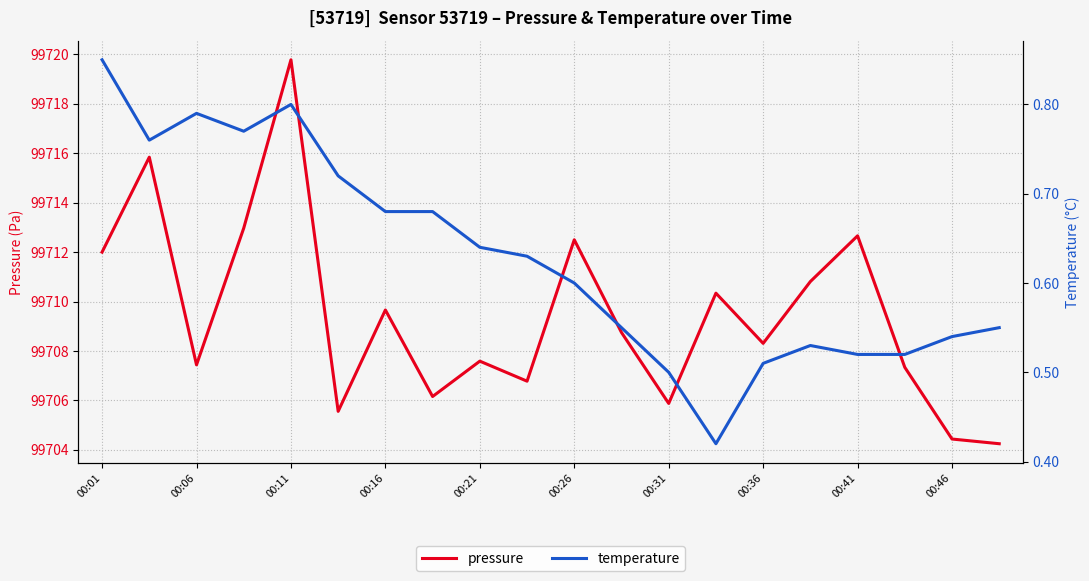

What is the value of the pressure point at the 20th from the left?

99704.2